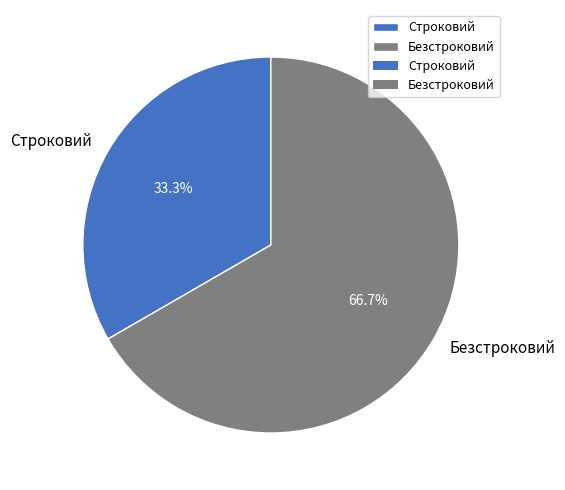

Rank the categories by value from highest to lowest.

Безстроковий, Строковий